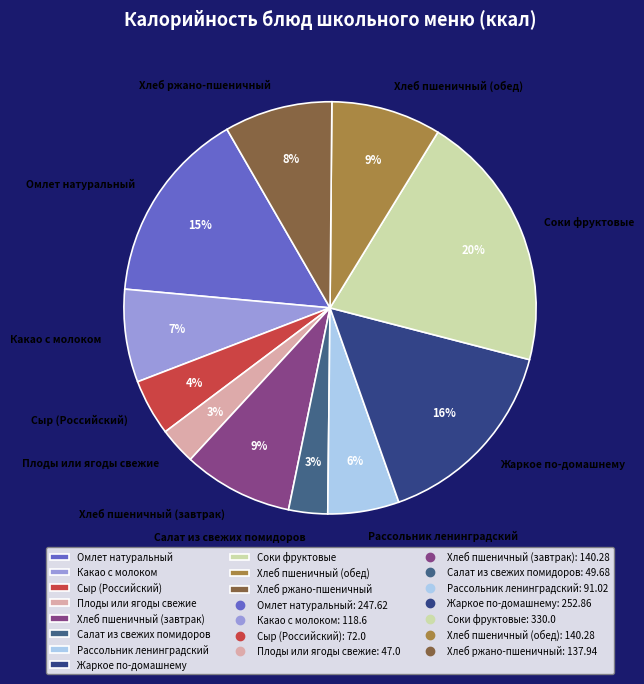

The Рассольник ленинградский slice represents 6% of the pie. True or false?

True